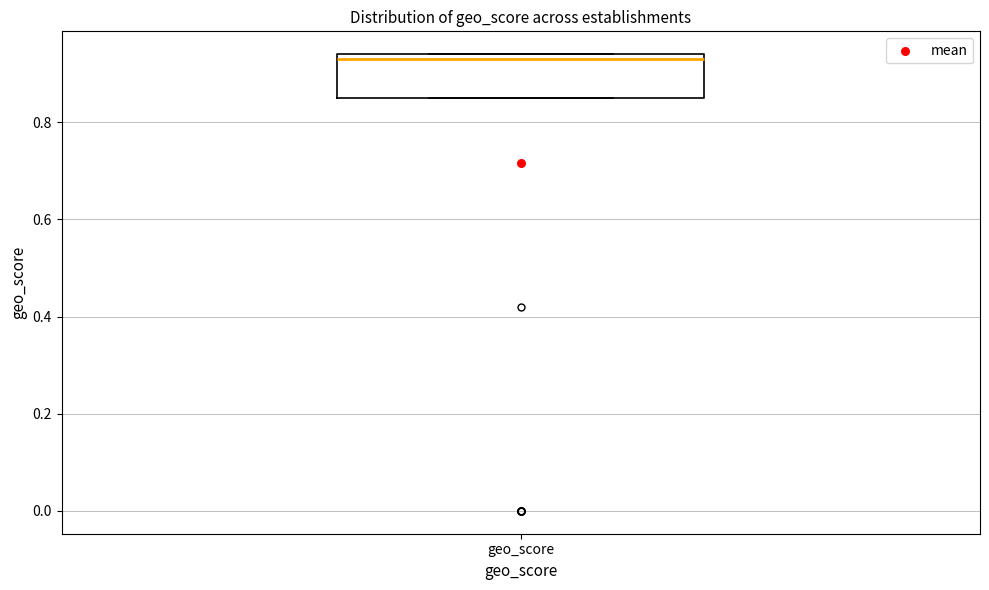

Transcribe this box plot: give where the median line is, the range the box spans, and where the two whiskers end, as read against the y-axis. The values are not printed on the chart, so give them approximately, as read against the axis.

median 0.94 (just below the box's upper edge), box 0.86 to 0.94, whiskers 0.86 to 0.94